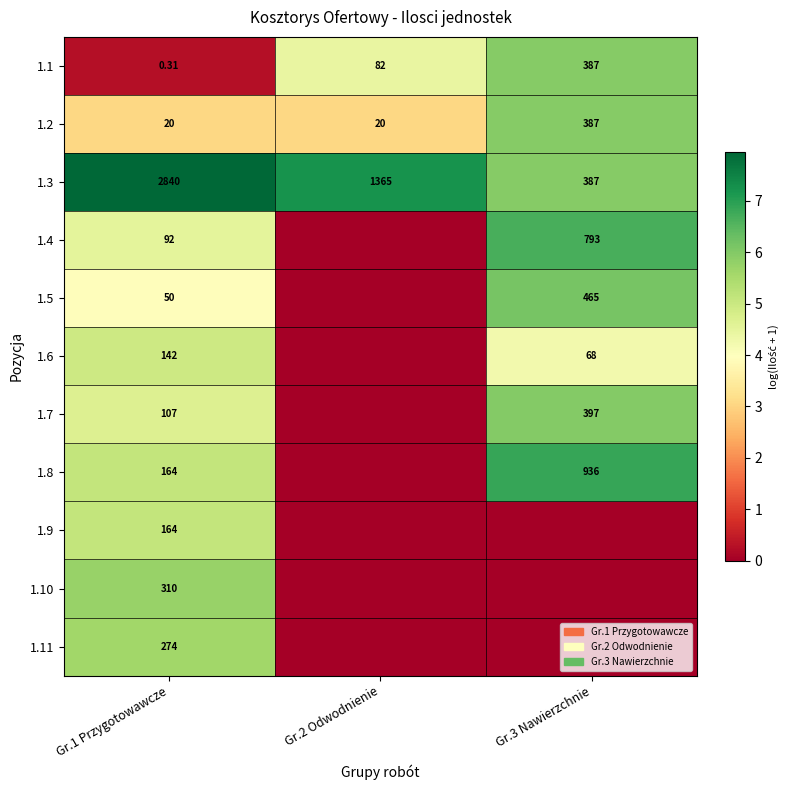

Is the value of 1.5 at Gr.1 Przygotowawcze greater than the value of 1.3 at Gr.3 Nawierzchnie?

No